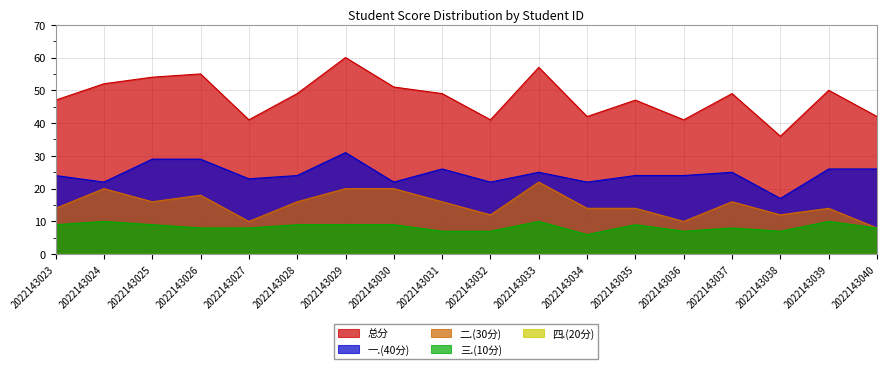

Rank the series by their maximum value, from highest to lowest.

总分, 一.(40分), 二.(30分), 三.(10分)